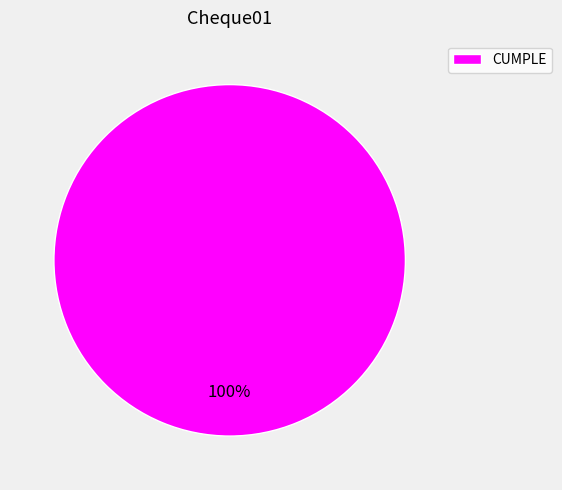

True or false: CUMPLE accounts for 100% of the total.

True